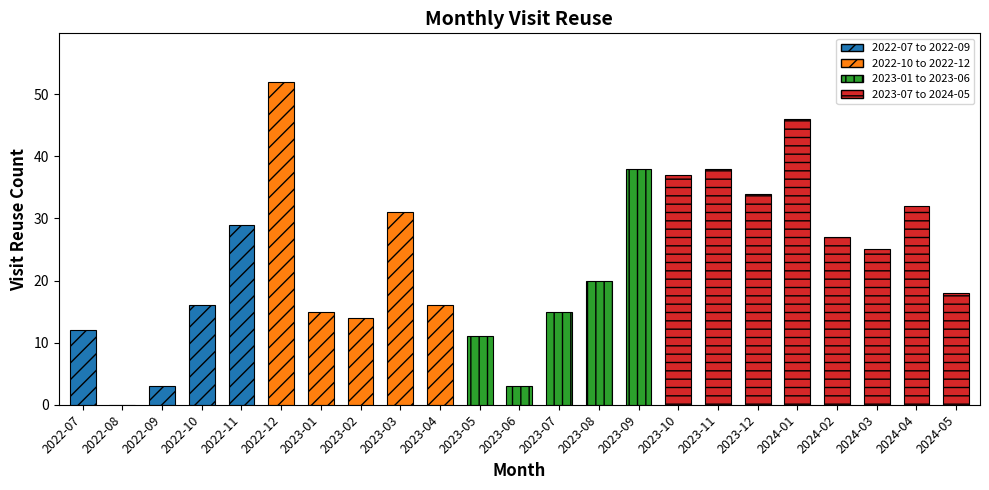

Where does the data first go above 20?

2022-11